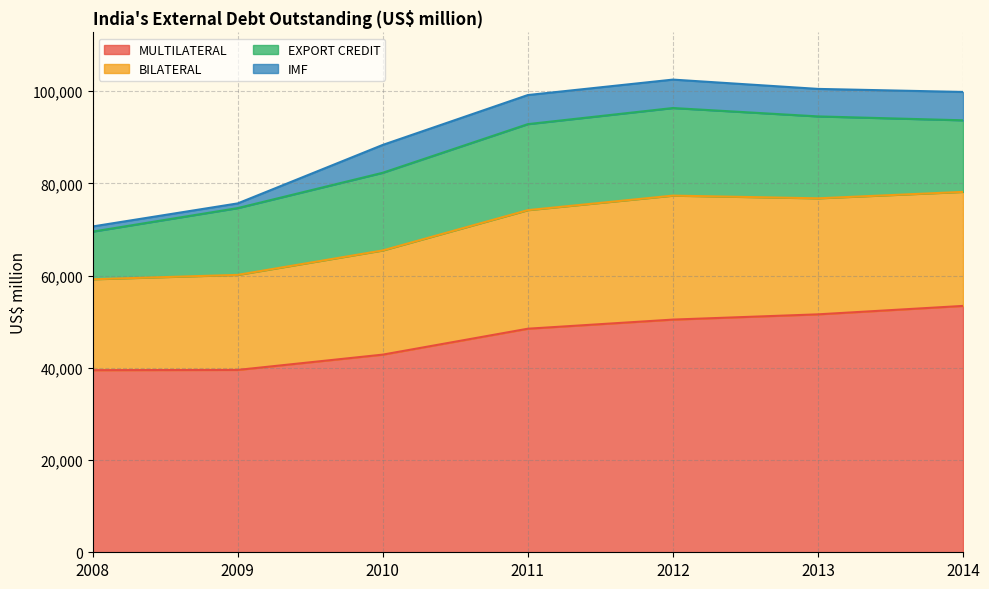

What is the minimum value for MULTILATERAL?

39490